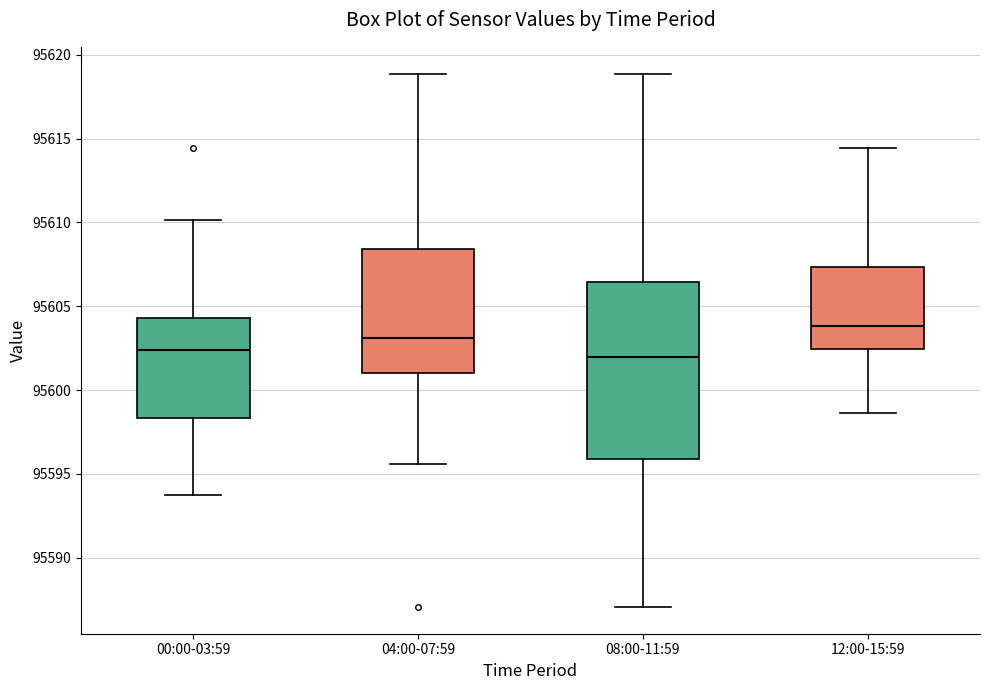

Where does the median line of the box for 08:00-11:59 sit on the y-axis? The values are not printed on the chart, so give them approximately, as read against the axis.

95602.0